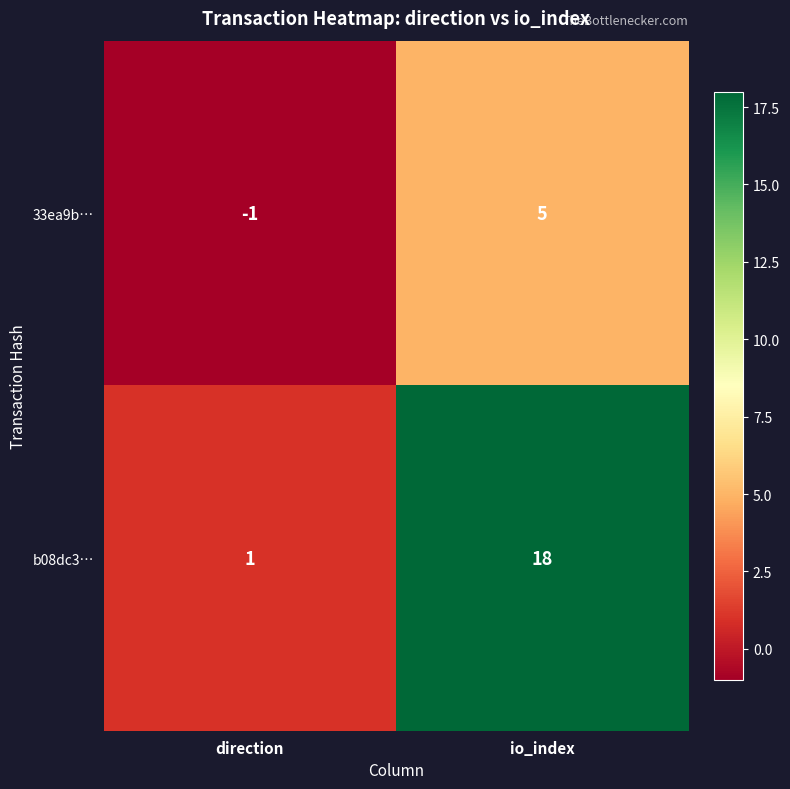

What is the difference between the 33ea9b… values at direction and io_index?

6